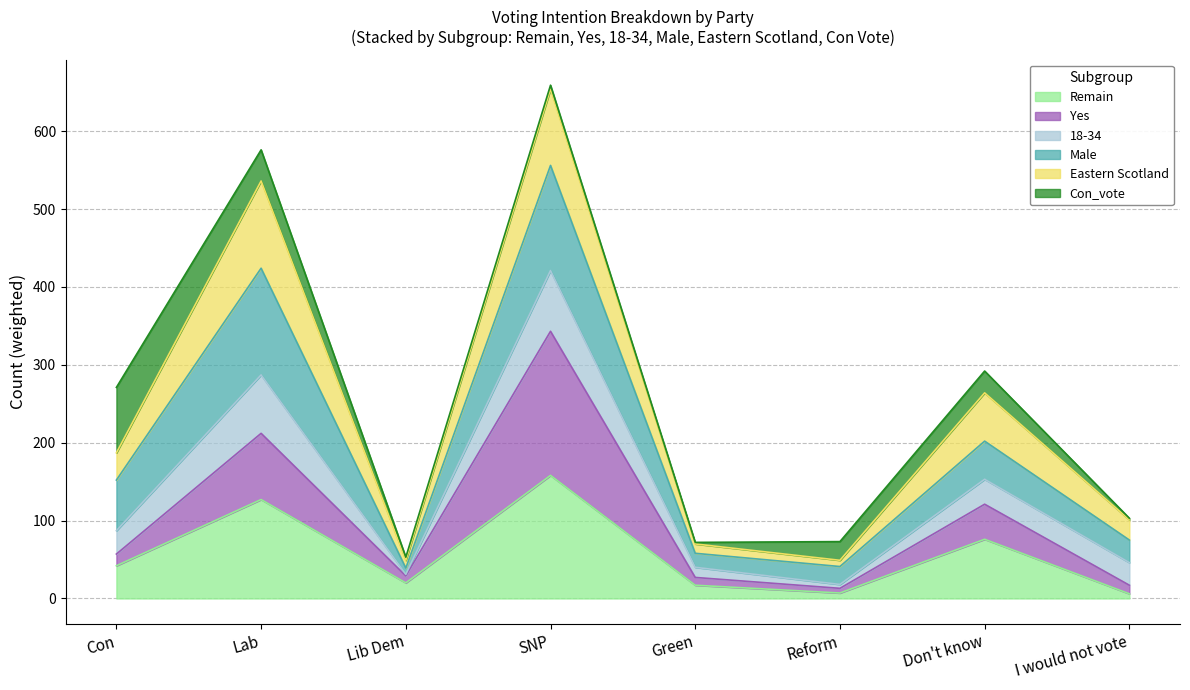

What is the total value across all series at Lab?

576